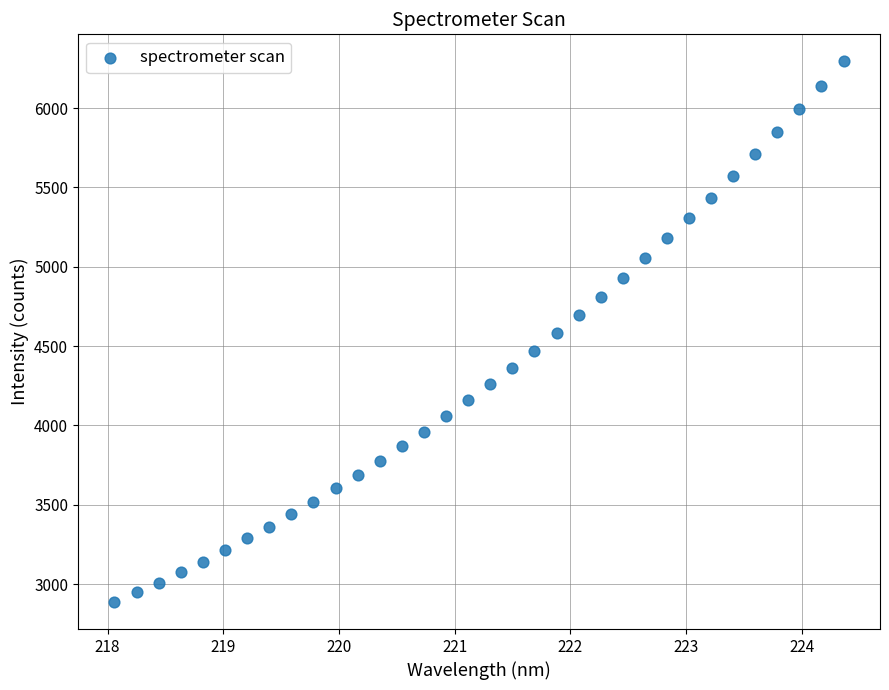

What is the range of X values (max minus min)?

6.3